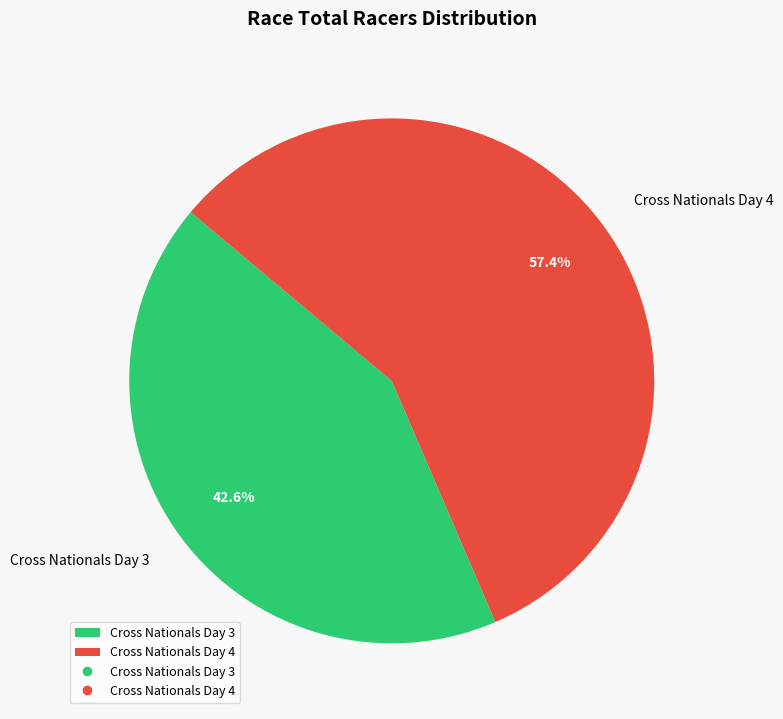

To the nearest percent, what is the combined percentage of Cross Nationals Day 4 and Cross Nationals Day 3?

100%